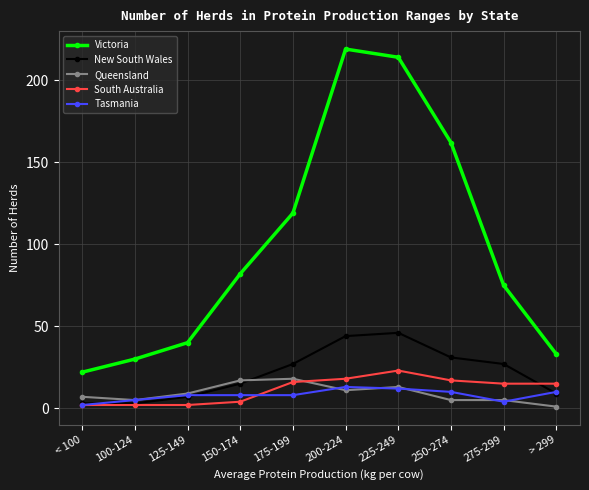

At how many categories does at least one series exceed 217?

1